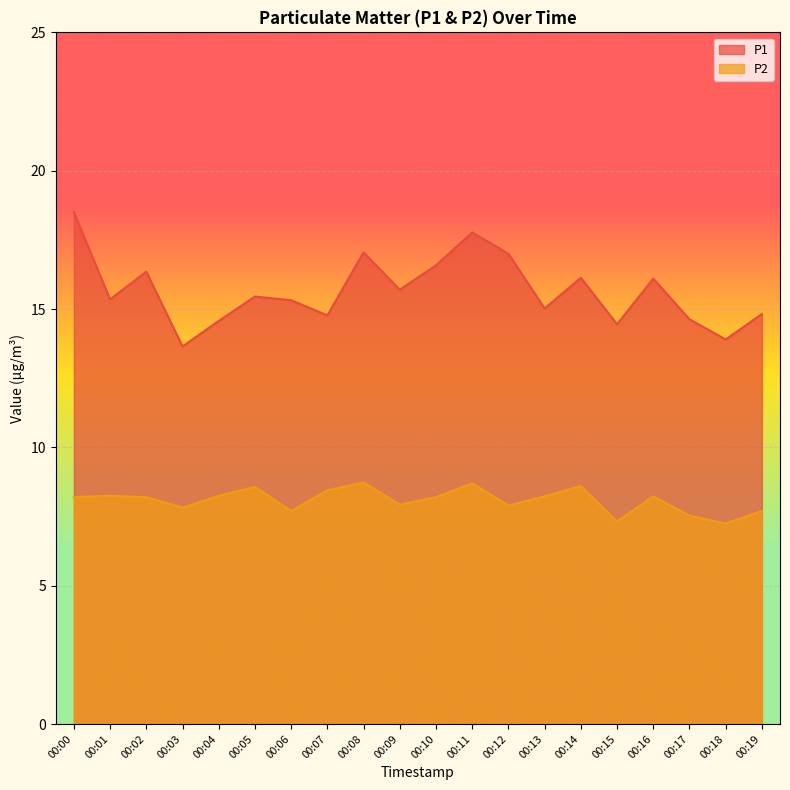

How many lines are shown in the chart?

2